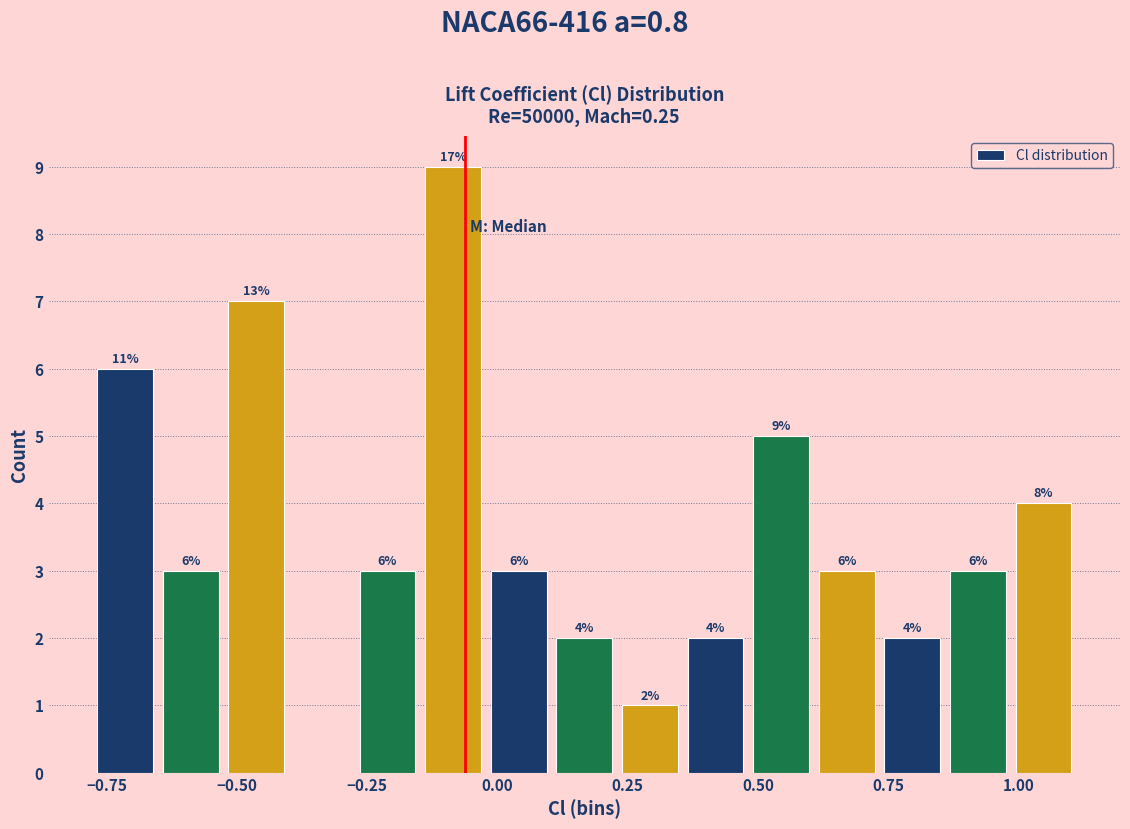

Around what value on the x-axis is the tallest bar? Give the approximate position of its centre, as read against the axis.

-0.10